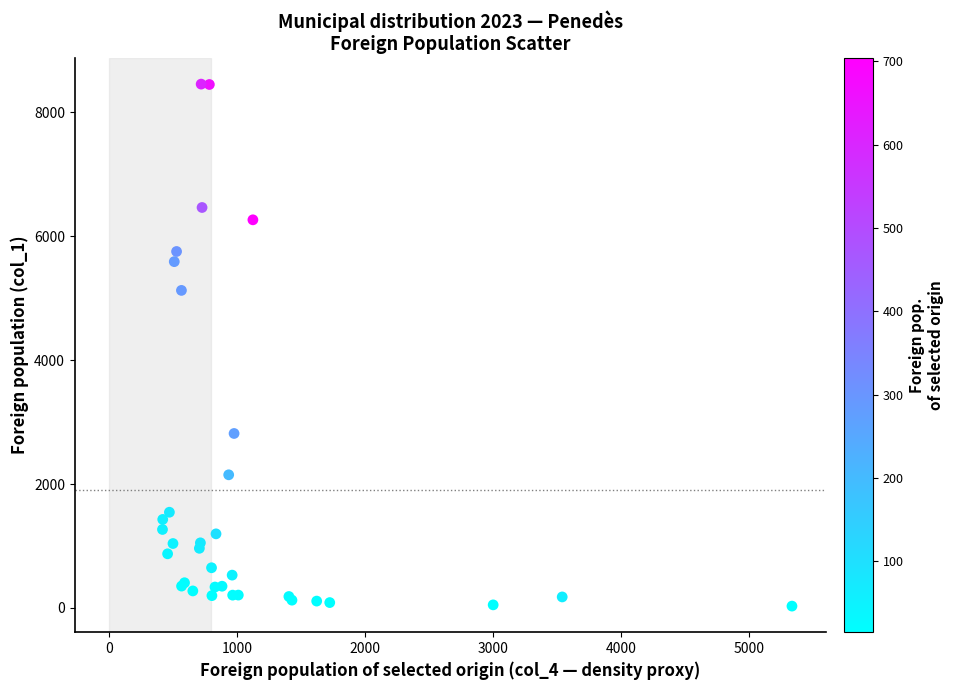

What Y value in the scatter plot is closest to 4242?

5125